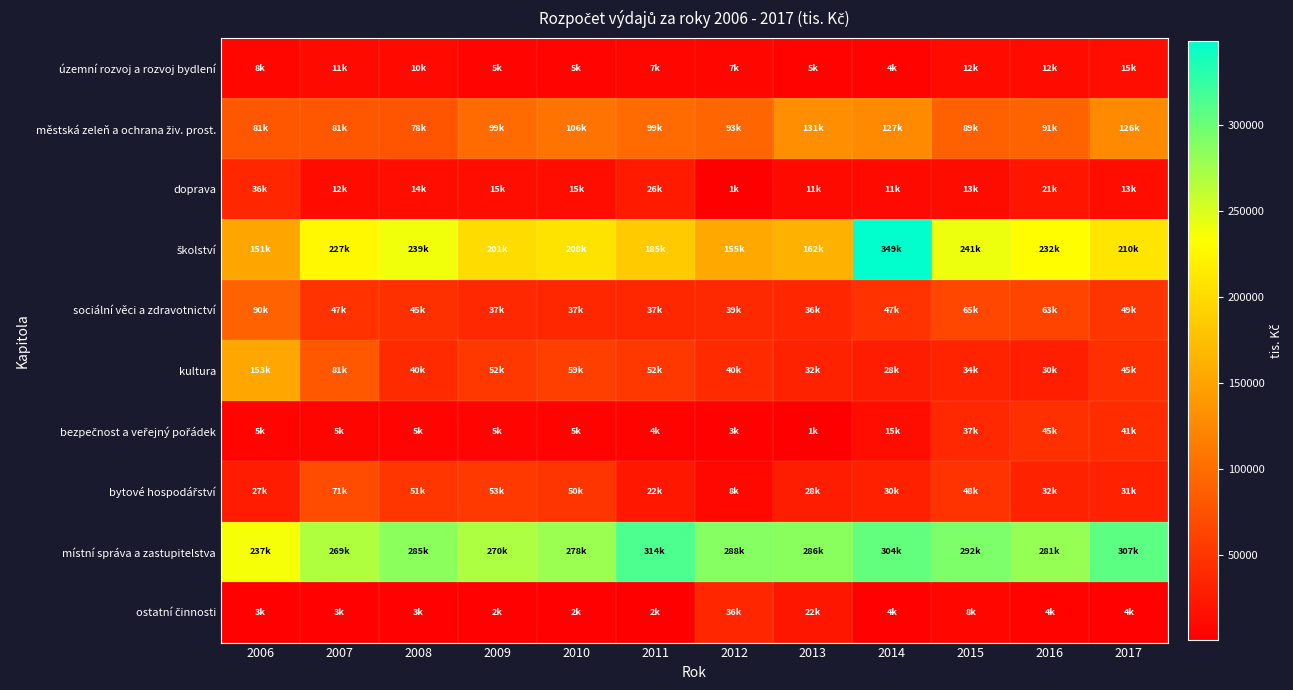

Between 2017 and 2009, which is larger?

2017